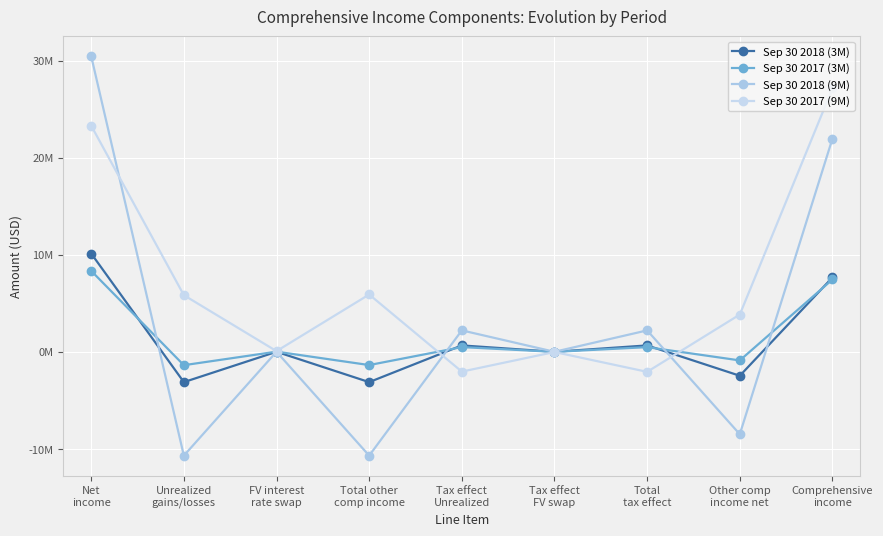

Which has a higher value, Tax effect
FV swap or Total other
comp income?

Tax effect
FV swap